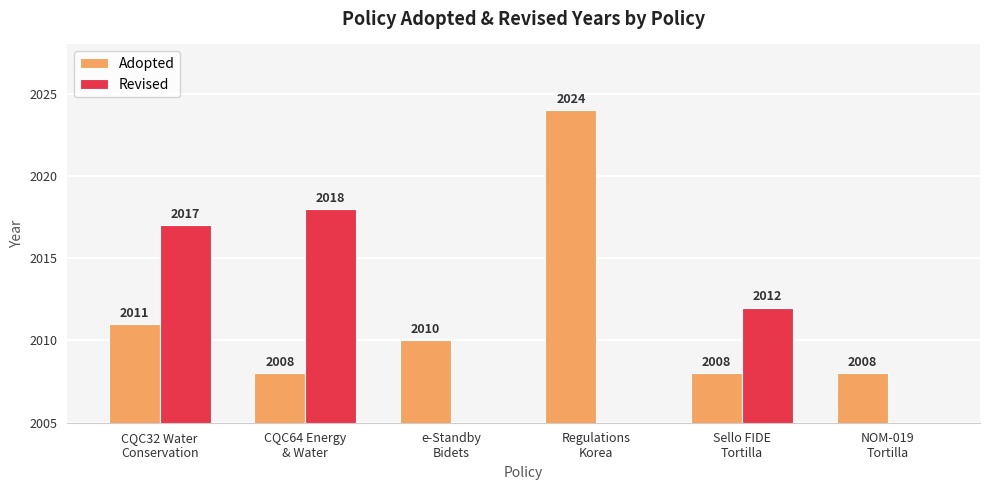

Reading right to left, what are all the values shown in this chart?

Adopted: NOM-019
Tortilla=2008	Sello FIDE
Tortilla=2008	Regulations
Korea=2024	e-Standby
Bidets=2010	CQC64 Energy
& Water=2008	CQC32 Water
Conservation=2011
Revised: NOM-019
Tortilla=0	Sello FIDE
Tortilla=2012	Regulations
Korea=0	e-Standby
Bidets=0	CQC64 Energy
& Water=2018	CQC32 Water
Conservation=2017